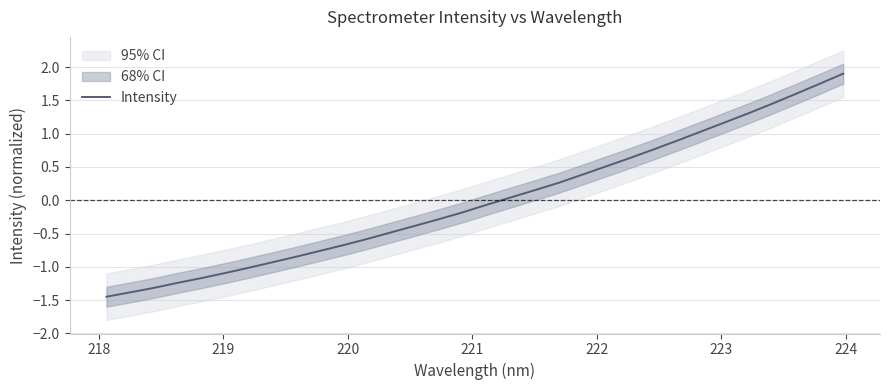

What is the maximum value for Intensity?

1.9